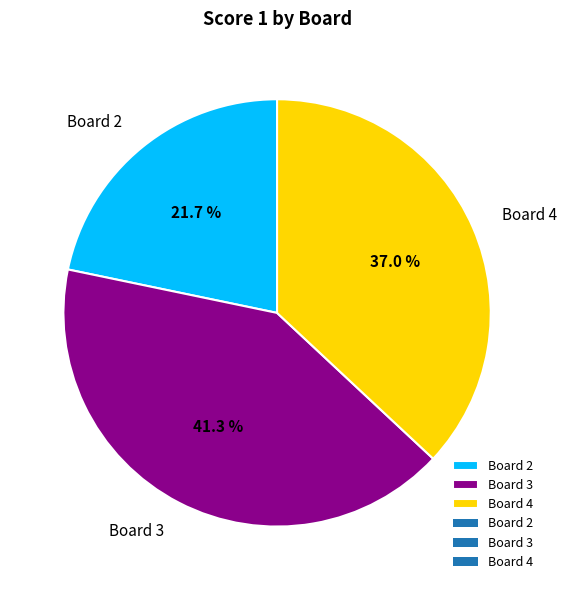

Do Board 4 and Board 2 together represent more than half of the pie?

Yes